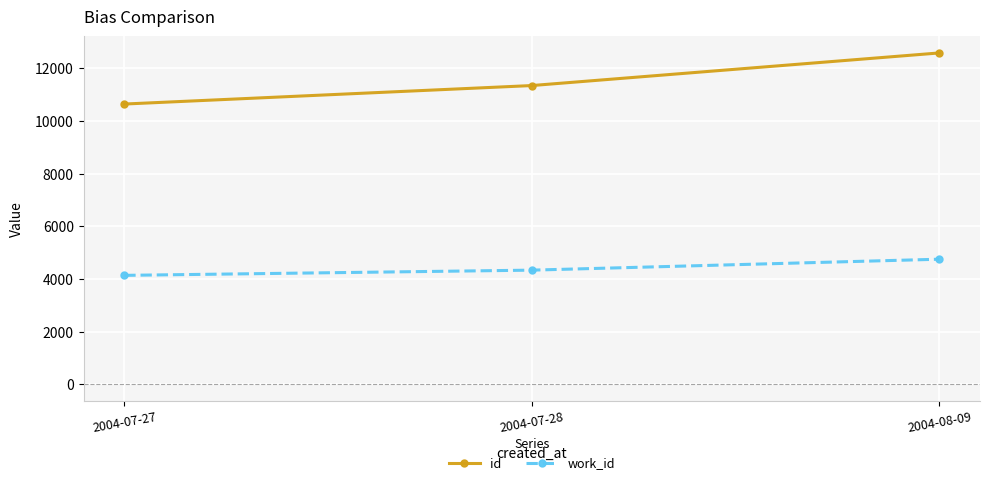

At which category is the sum across all series the highest?

2004-08-09